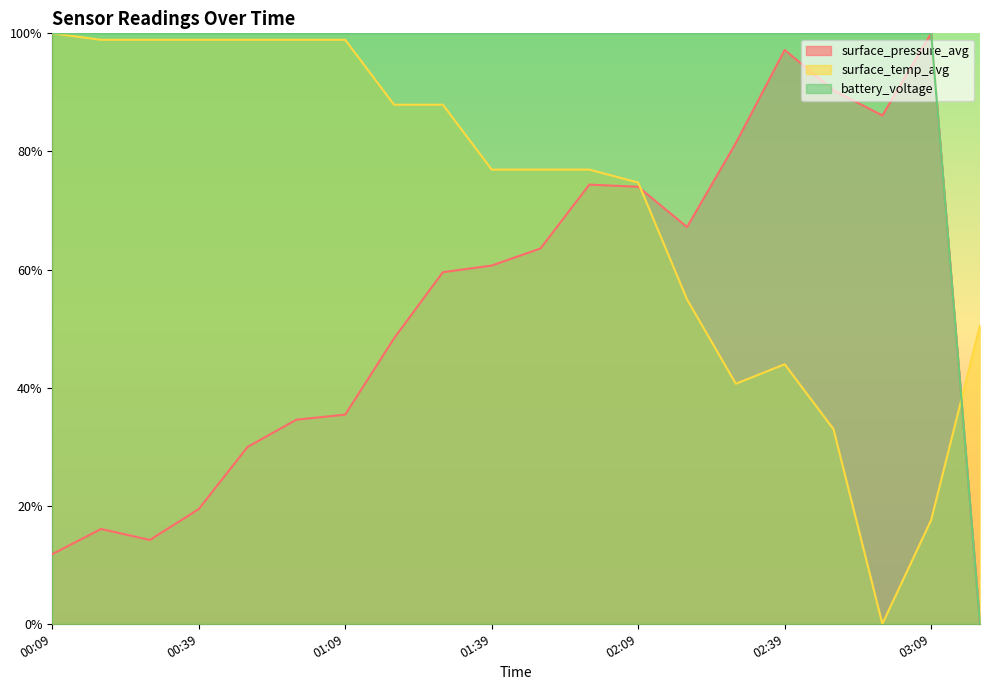

How many categories are shown in the chart?

20